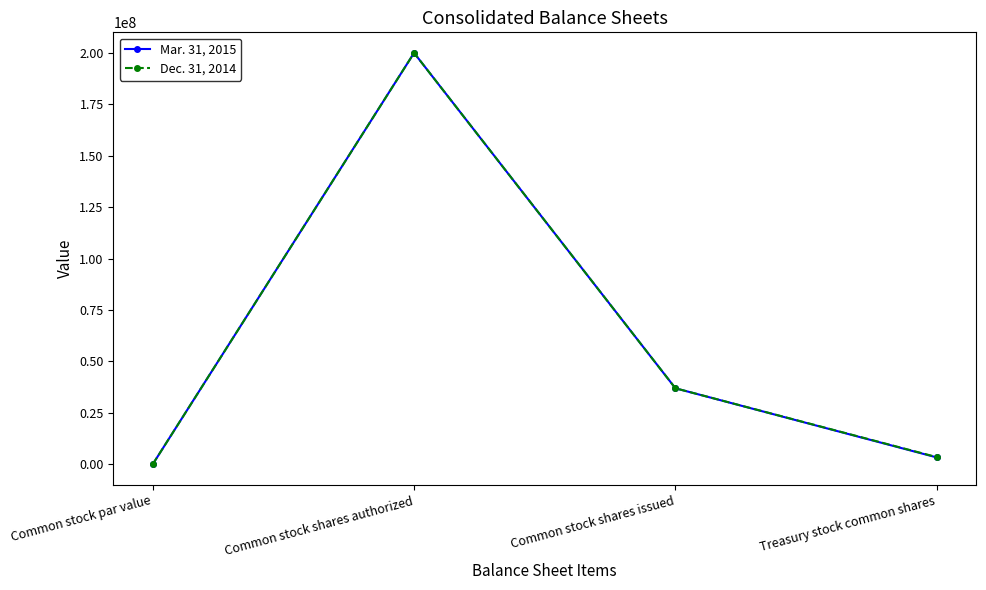

What is the label of the 1st point from the left?

Common stock par value